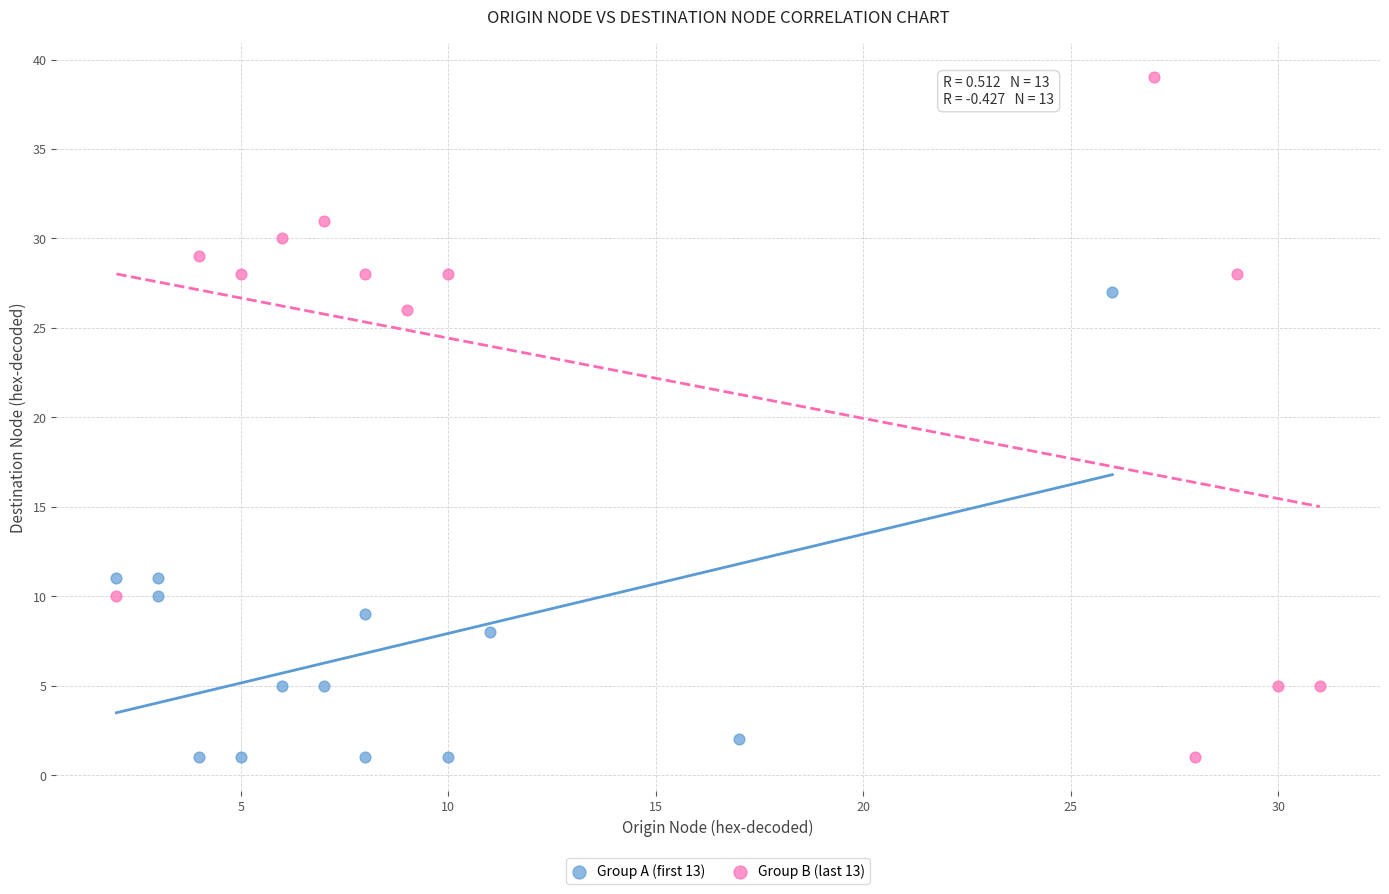

What are all the series names shown in the legend?

Group A (first 13), Group B (last 13)